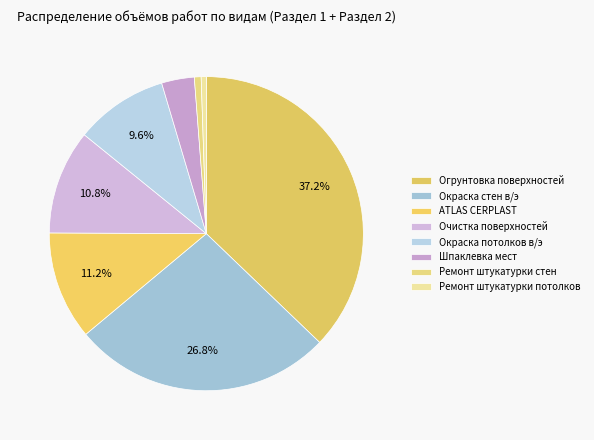

What is the ratio of the value at Очистка поверхностей to the value at ATLAS CERPLAST?

1.0